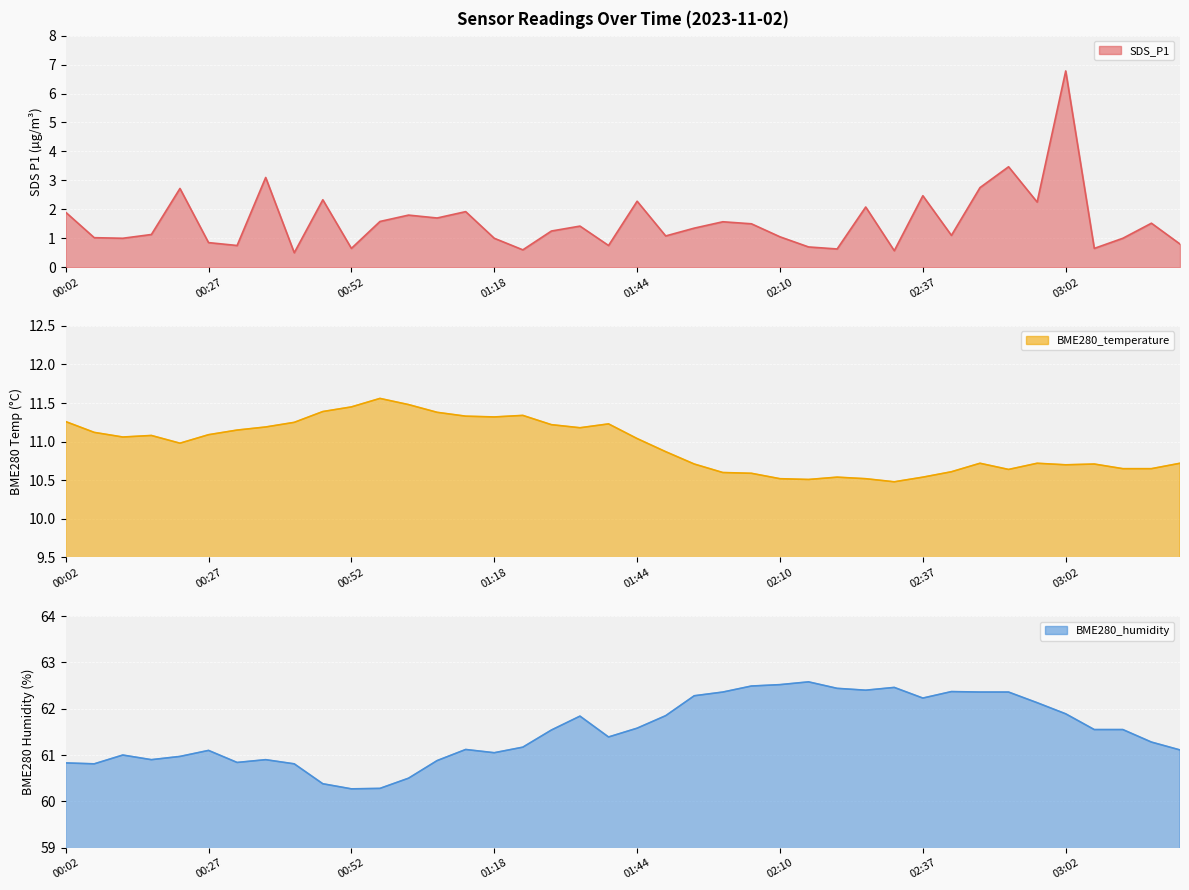

Reading right to left, transcribe all the data shown in this chart.

SDS_P1: 0.8	1.5	1.0	0.7	6.8	2.2	3.5	2.8	1.1	2.5	0.6	2.1	0.6	0.7	1.1	1.5	1.6	1.4	1.1	2.3	0.8	1.4	1.2	0.6	1.0	1.9	1.7	1.8	1.6	0.7	2.3	0.5	3.1	0.8	0.8	2.7	1.1	1.0	1.0	1.9
BME280_temperature: 10.7	10.7	10.7	10.7	10.7	10.7	10.6	10.7	10.6	10.5	10.5	10.5	10.5	10.5	10.5	10.6	10.6	10.7	10.9	11.0	11.2	11.2	11.2	11.3	11.3	11.3	11.4	11.5	11.6	11.4	11.4	11.2	11.2	11.2	11.1	11.0	11.1	11.1	11.1	11.3
BME280_humidity: 61.1	61.3	61.5	61.5	61.9	62.1	62.4	62.4	62.4	62.2	62.5	62.4	62.4	62.6	62.5	62.5	62.4	62.3	61.9	61.6	61.4	61.8	61.5	61.2	61.0	61.1	60.9	60.5	60.3	60.3	60.4	60.8	60.9	60.8	61.1	61.0	60.9	61.0	60.8	60.8